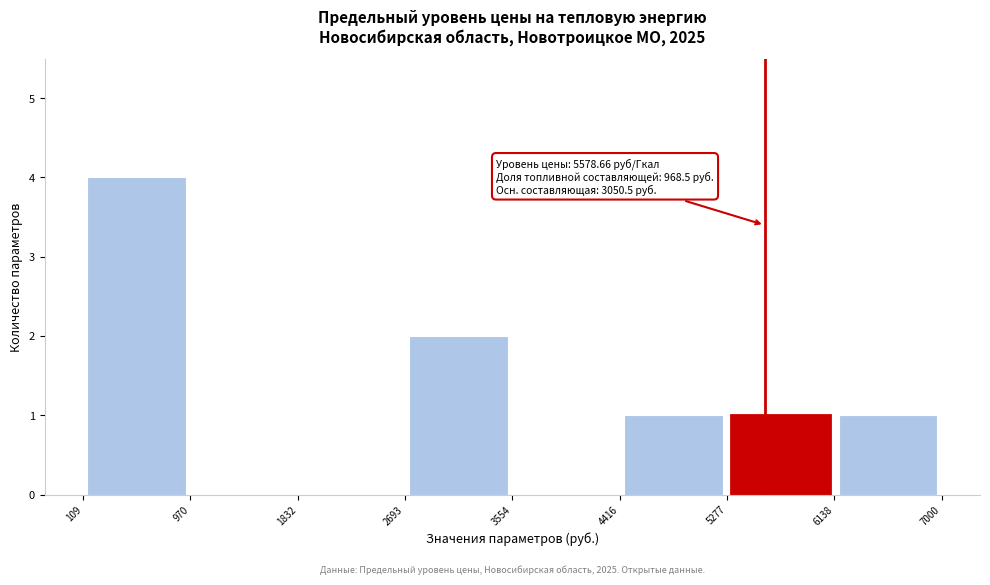

Over which range of the x-axis is the bar tallest?

109 to 970